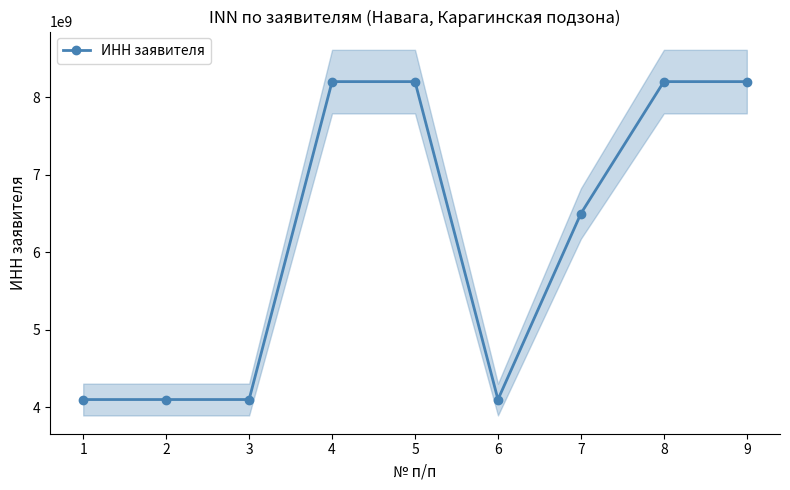

What is the value of the 8th point from the left?

8203002583